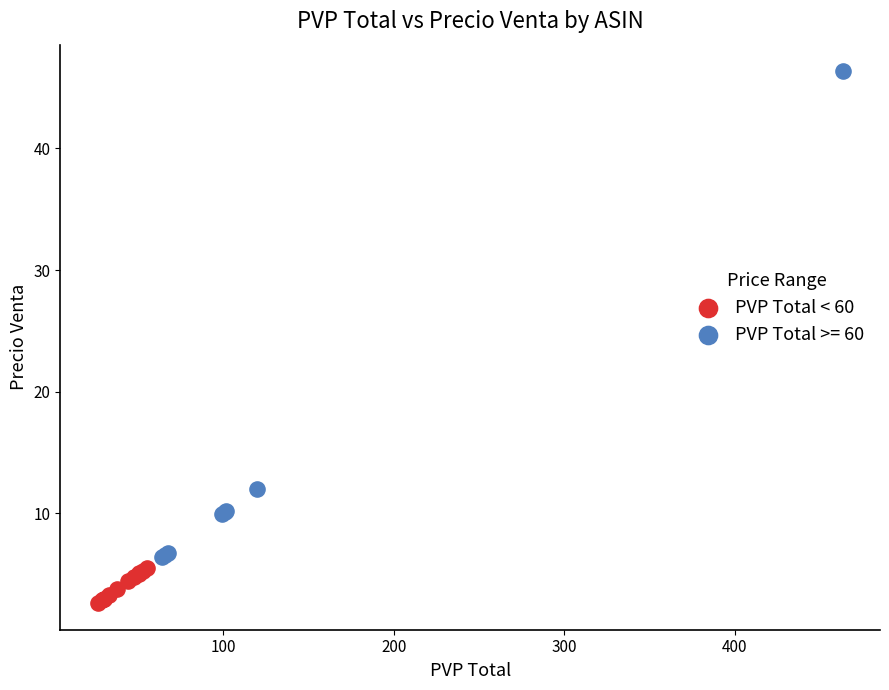

Which series reaches the maximum Y coordinate?

PVP Total >= 60